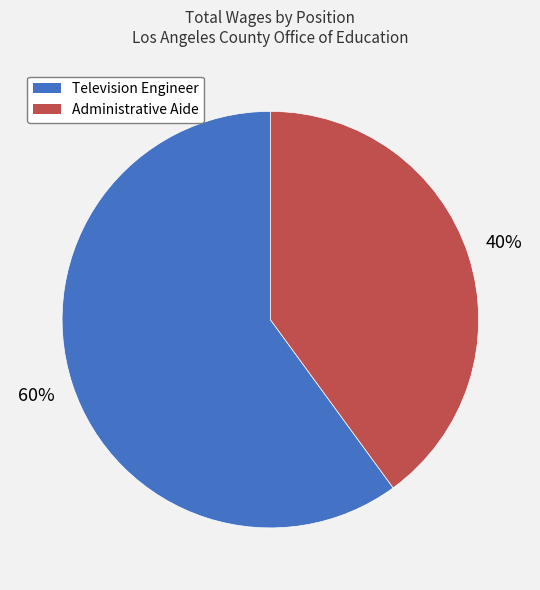

Rank the categories by value from lowest to highest.

Administrative Aide, Television Engineer